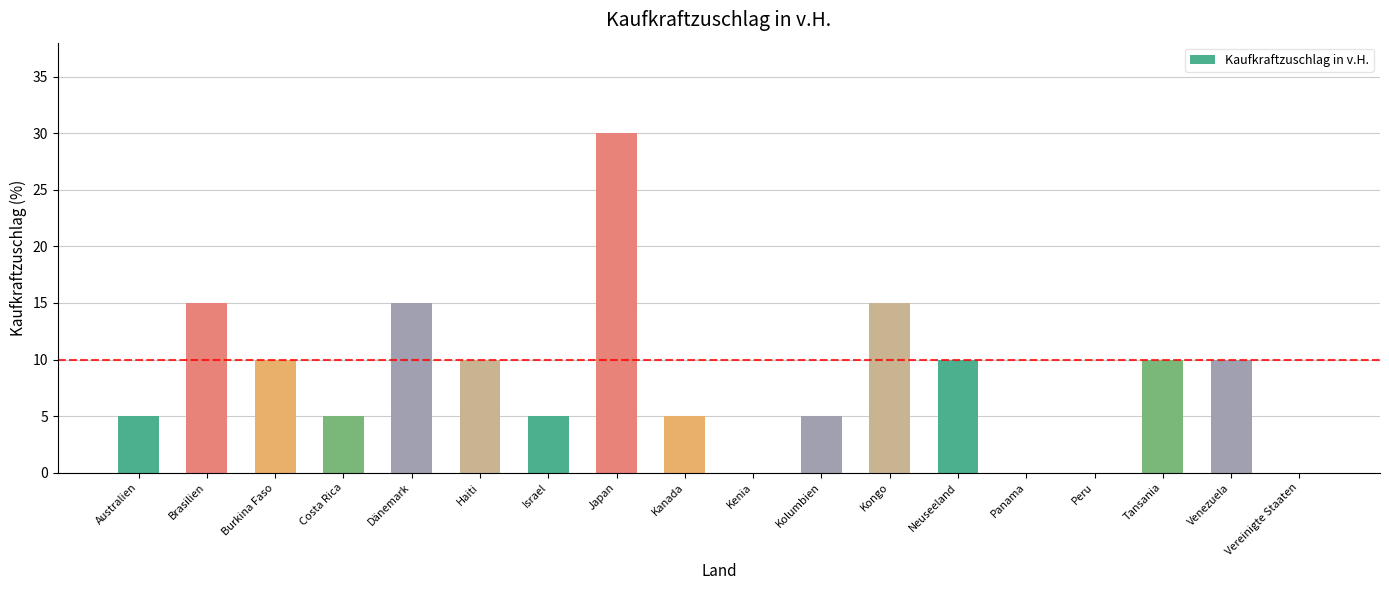

What is the average value?

8